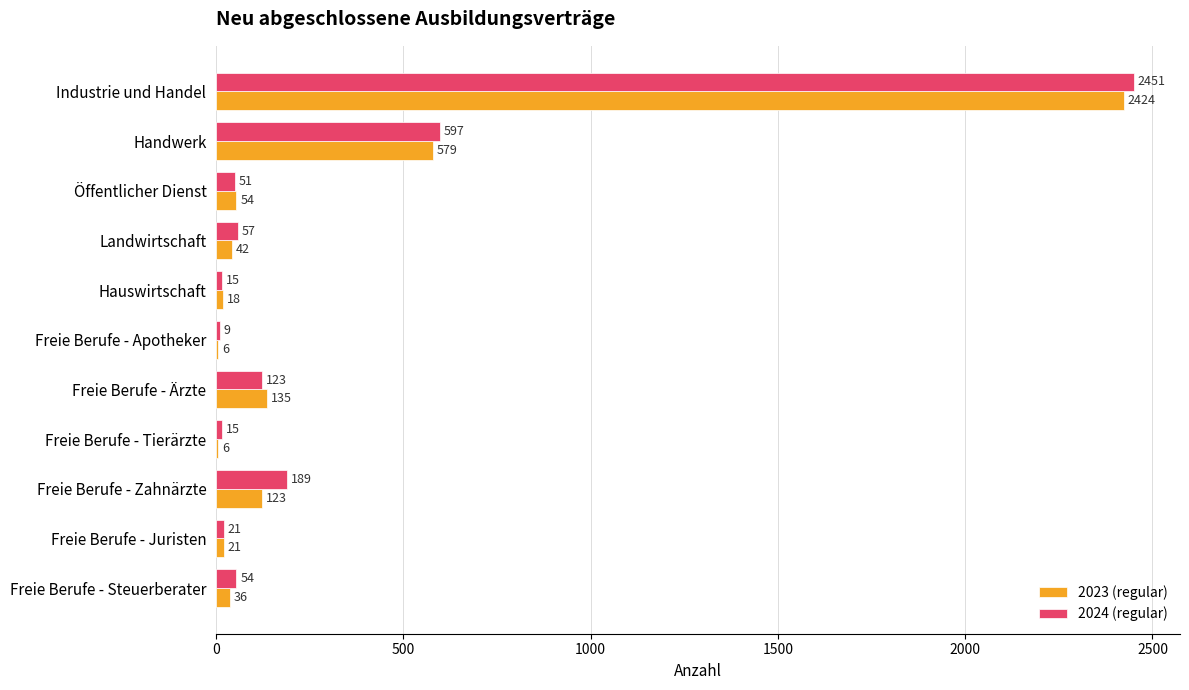

Between Öffentlicher Dienst and Freie Berufe - Ärzte, which series saw the biggest shift?

2023 (regular)